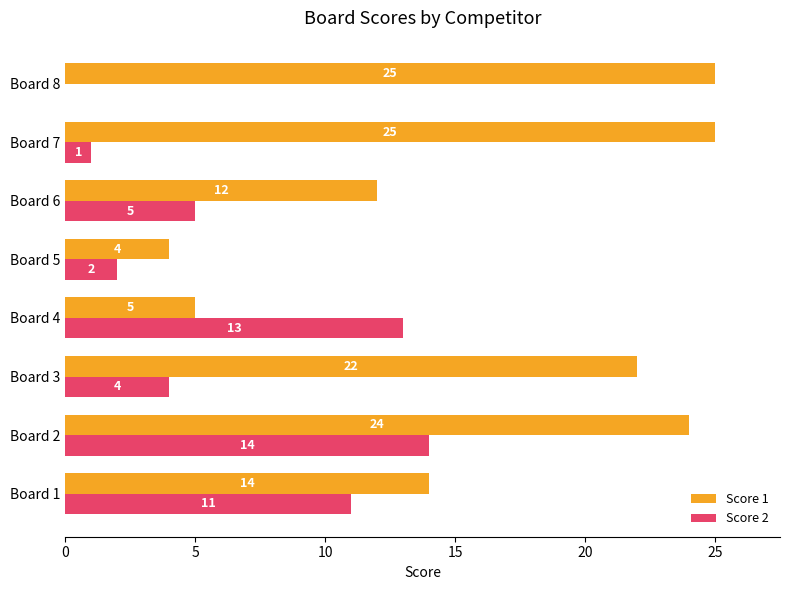

The value of Score 2 at Board 5 is 1. True or false?

False